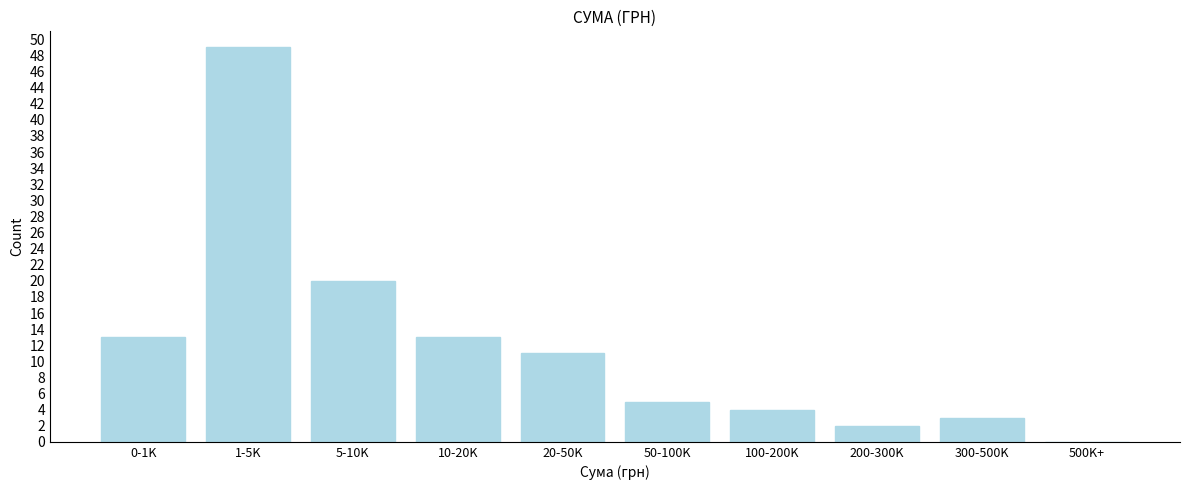

Reading left to right, what are all the values shown in this chart?

0-1K=13	1-5K=49	5-10K=20	10-20K=13	20-50K=11	50-100K=5	100-200K=4	200-300K=2	300-500K=3	500K+=0